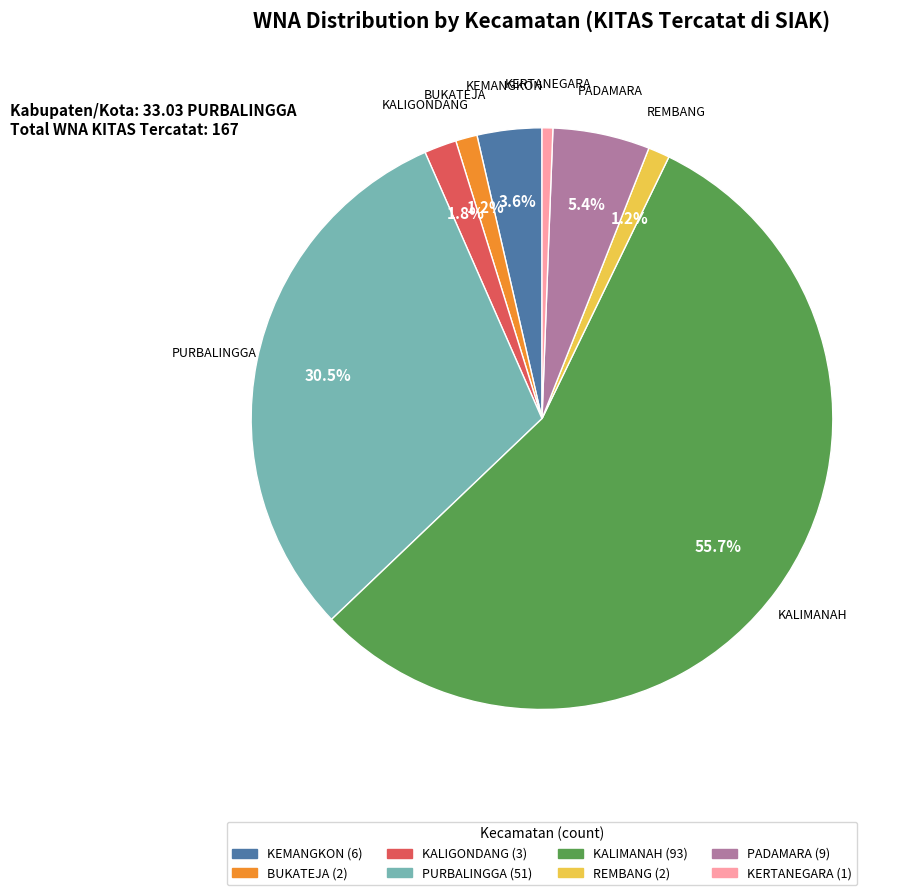

To the nearest percent, what percentage of the pie is PADAMARA?

5%